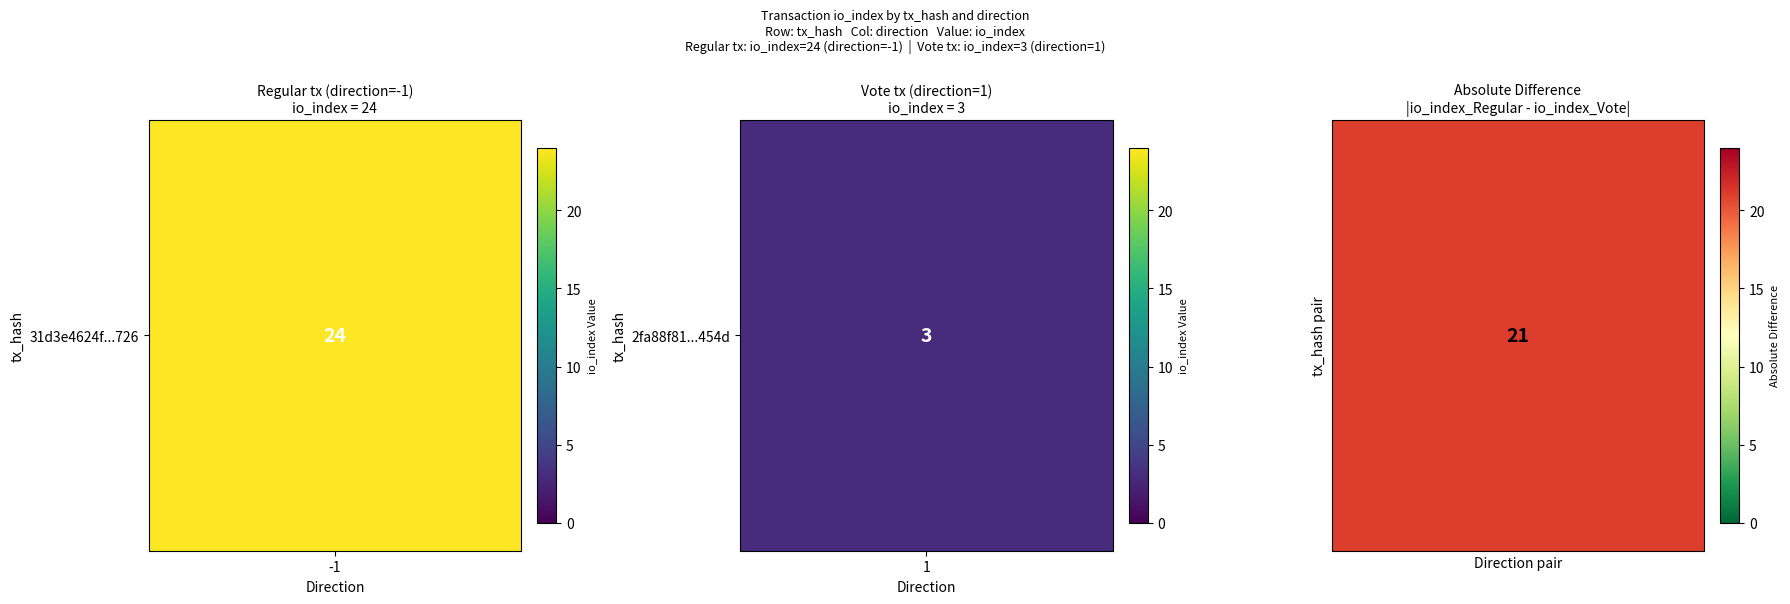

At how many categories does at least one series exceed 0?

2